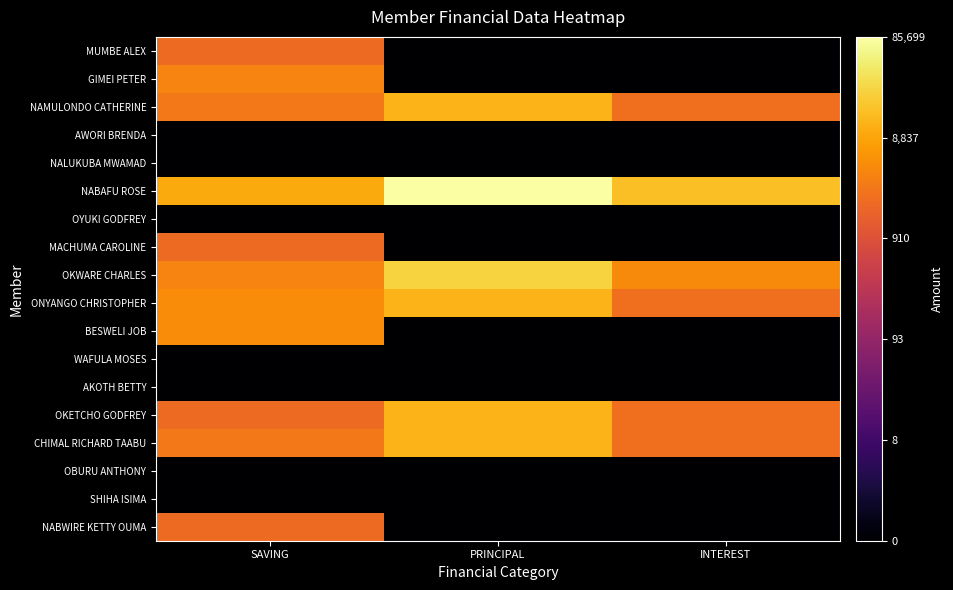

Count the number of categories in the chart.

3